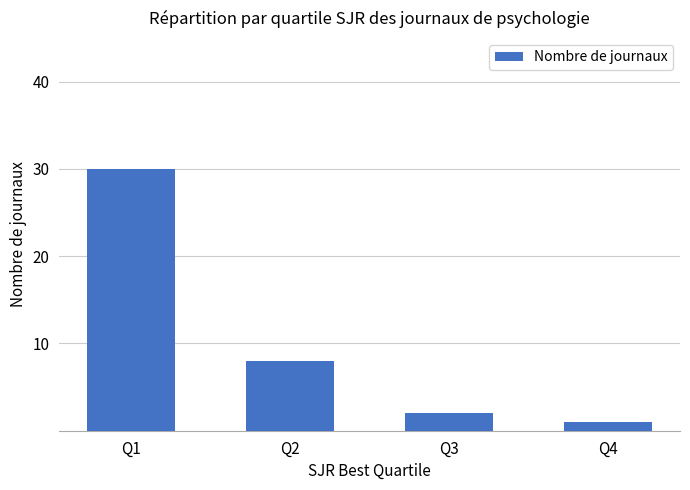

Does the chart contain stacked bars?

No